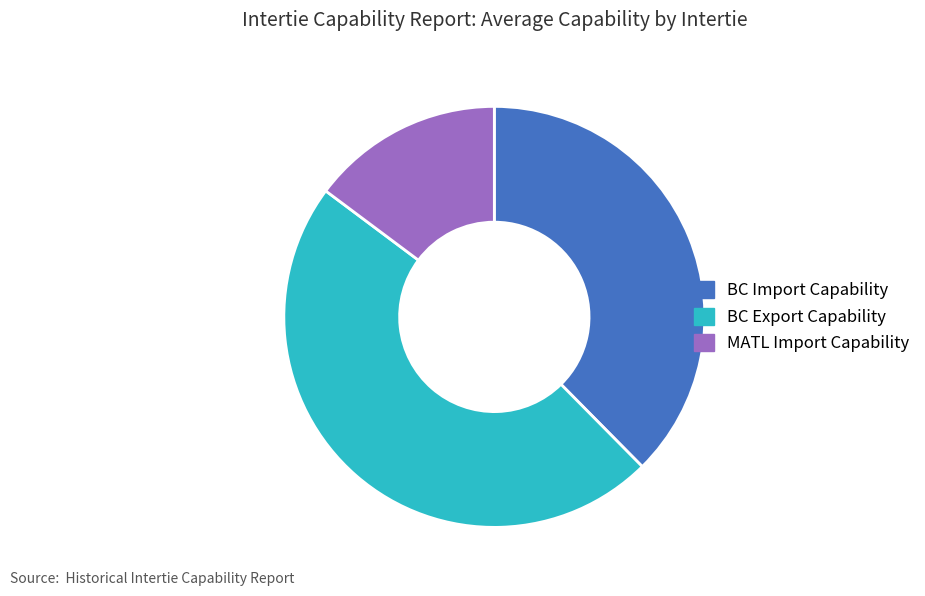

Which has a higher value, BC Import Capability or BC Export Capability?

BC Export Capability